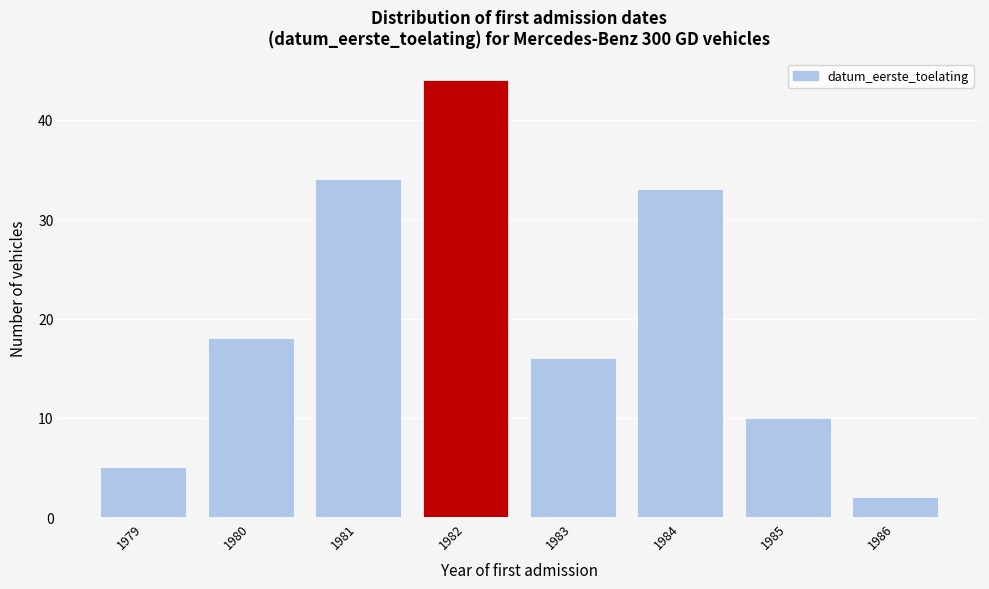

Reading left to right, extract all data points from this chart.

5	18	34	44	16	33	10	2